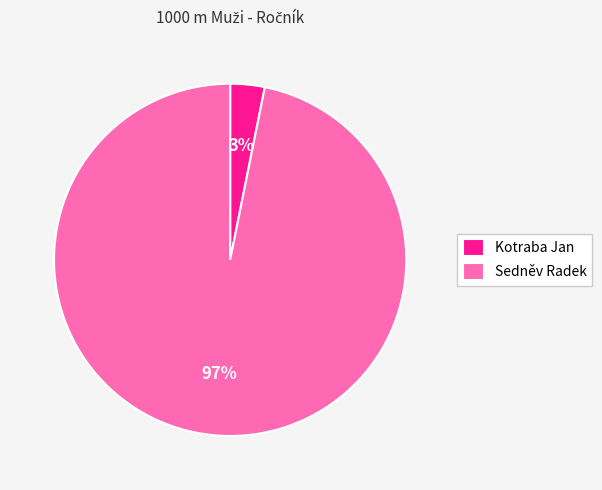

Which slice is the largest?

Sedněv Radek